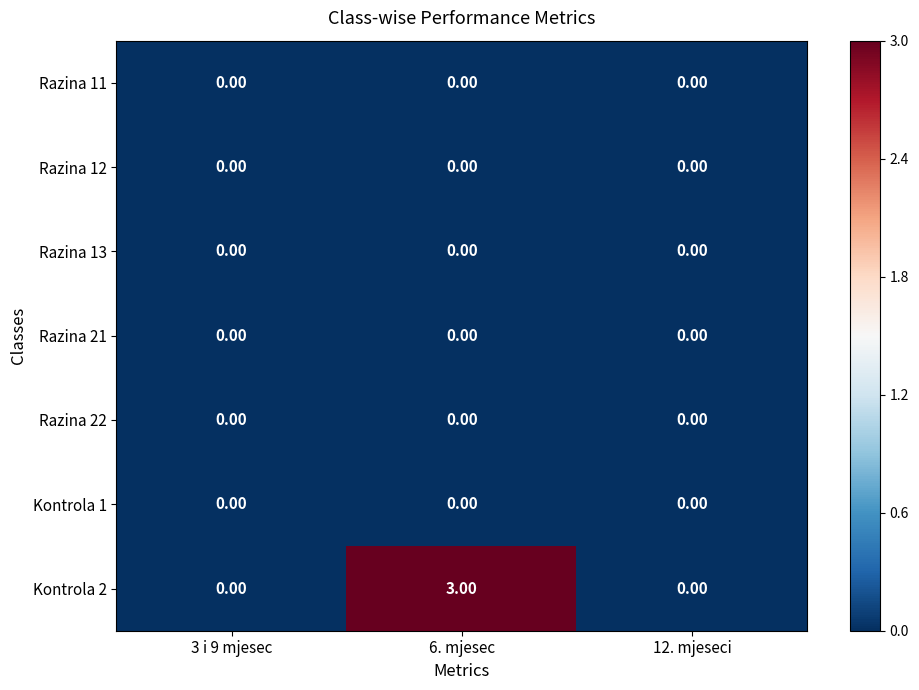

Between 3 i 9 mjesec and 6. mjesec, which series saw the biggest shift?

Kontrola 2